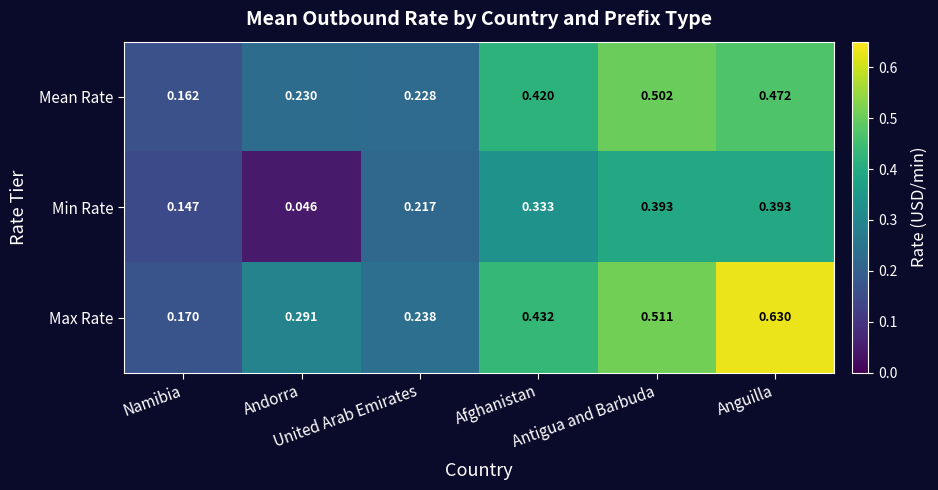

List the series in order of their peak value, highest first.

Max Rate, Mean Rate, Min Rate